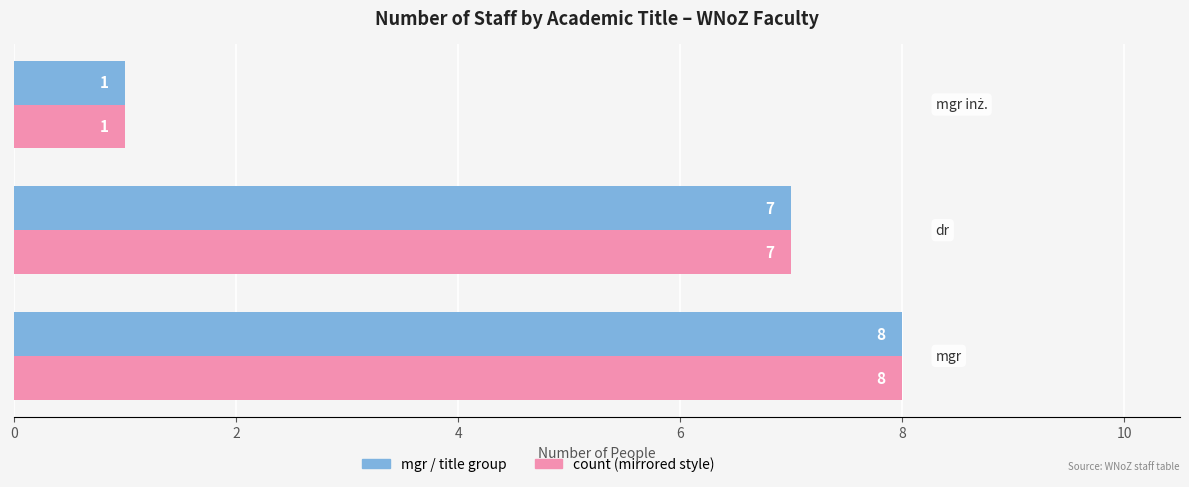

What is the maximum value shown in the chart?

8